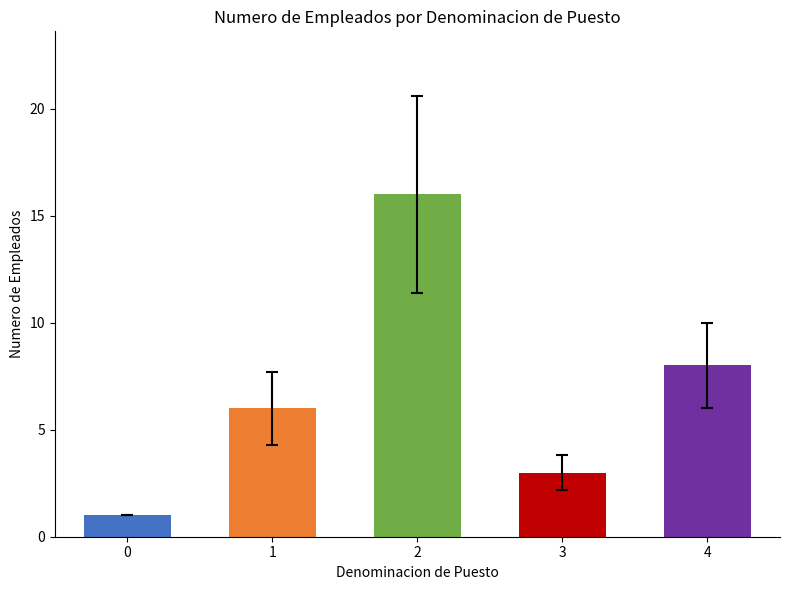

How many bars are there in total?

5